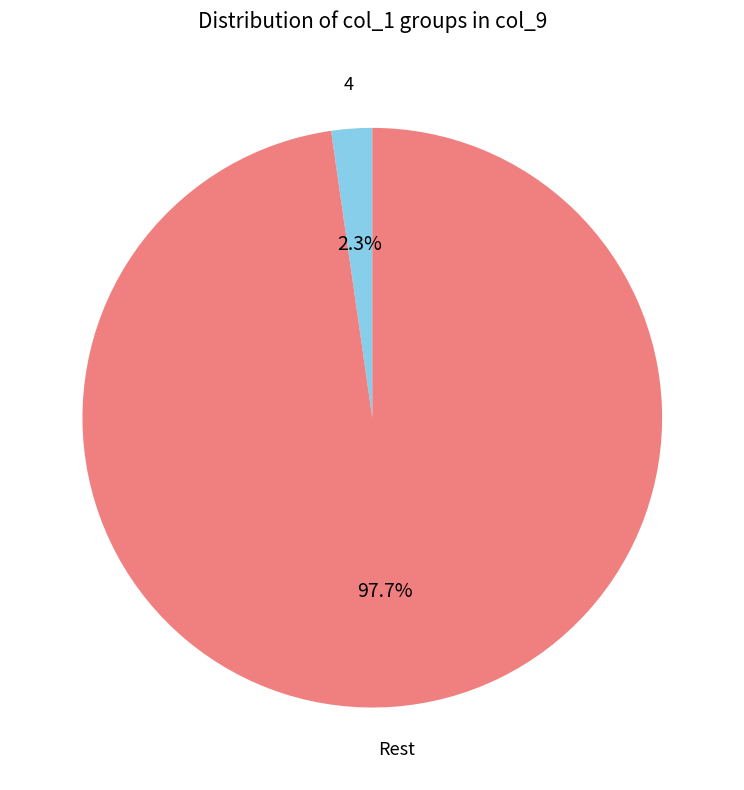

Does any single category account for the majority?

Yes